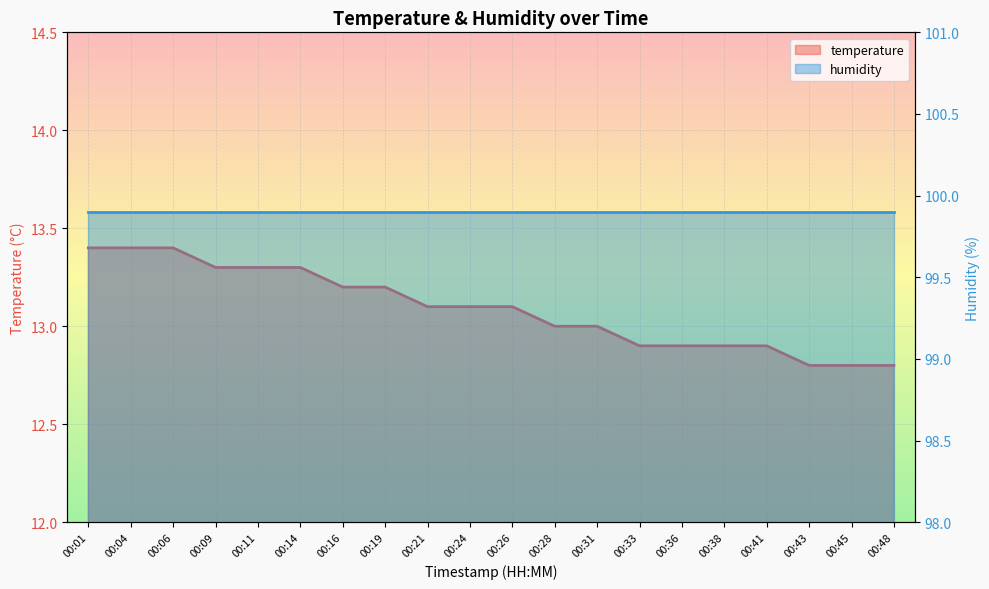

Is it true that the value at 00:21 is 3.7?

False